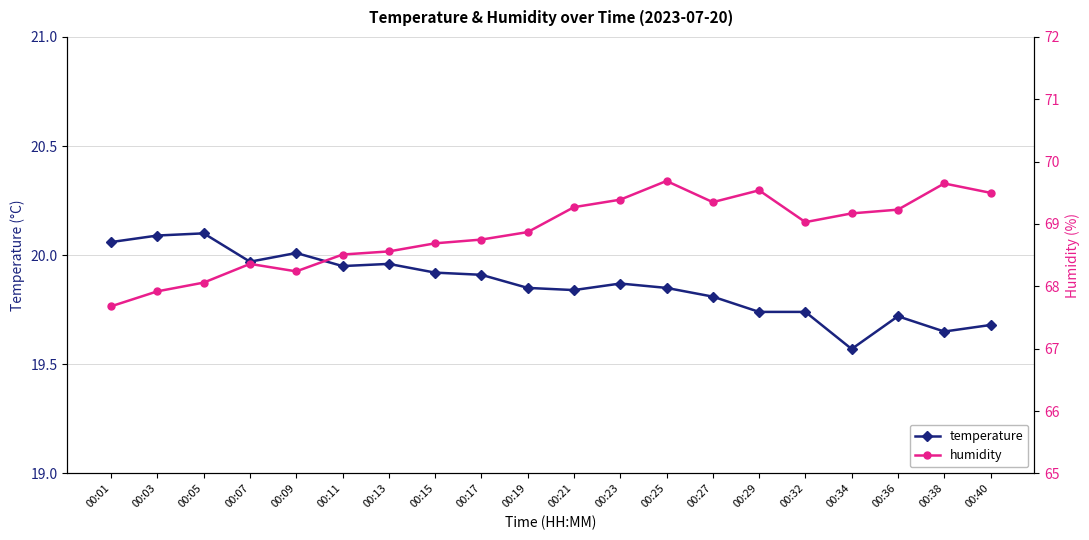

Reading left to right, what are all the values shown in this chart?

temperature: 00:01=20.1	00:03=20.1	00:05=20.1	00:07=20.0	00:09=20.0	00:11=19.9	00:13=20.0	00:15=19.9	00:17=19.9	00:19=19.9	00:21=19.8	00:23=19.9	00:25=19.9	00:27=19.8	00:29=19.7	00:32=19.7	00:34=19.6	00:36=19.7	00:38=19.6	00:40=19.7
humidity: 00:01=67.7	00:03=67.9	00:05=68.1	00:07=68.4	00:09=68.2	00:11=68.5	00:13=68.6	00:15=68.7	00:17=68.8	00:19=68.9	00:21=69.3	00:23=69.4	00:25=69.7	00:27=69.3	00:29=69.5	00:32=69.0	00:34=69.2	00:36=69.2	00:38=69.7	00:40=69.5